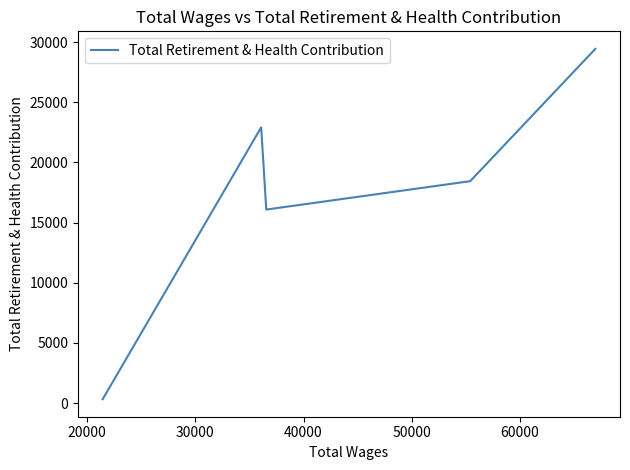

What is the difference between the second highest and second lowest values?

6833